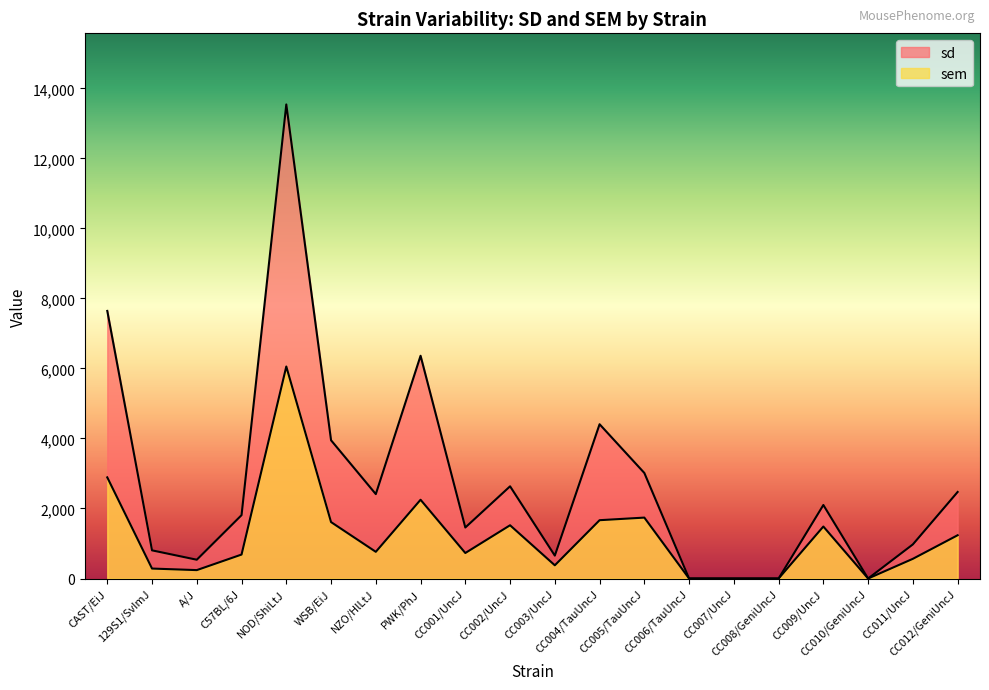

What is the label of the 4th point from the left?

C57BL/6J